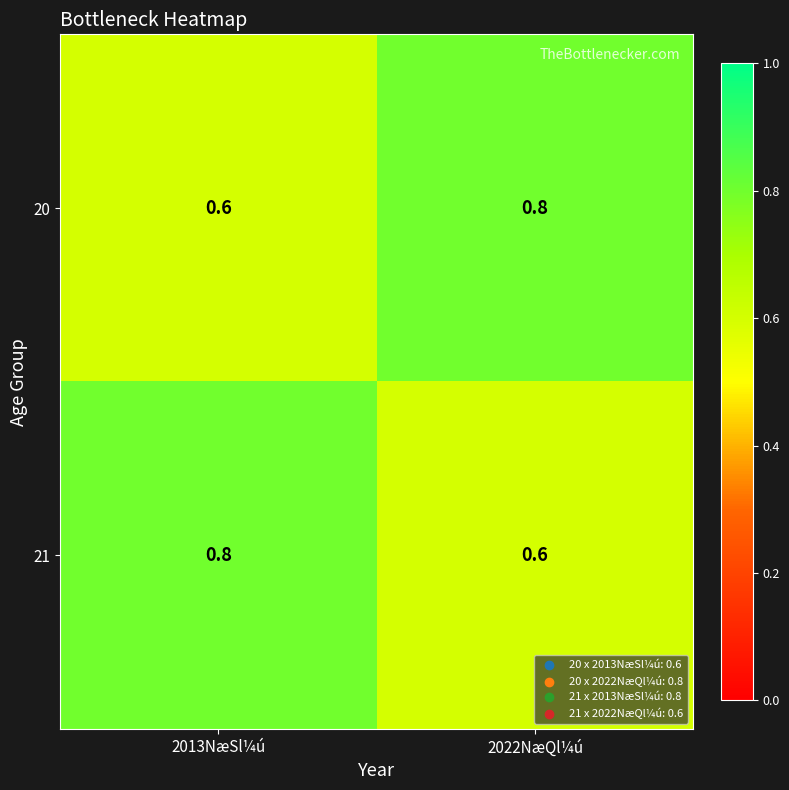

The 21 series shows 0.8 at 2013NæSl¼ú. True or false?

True